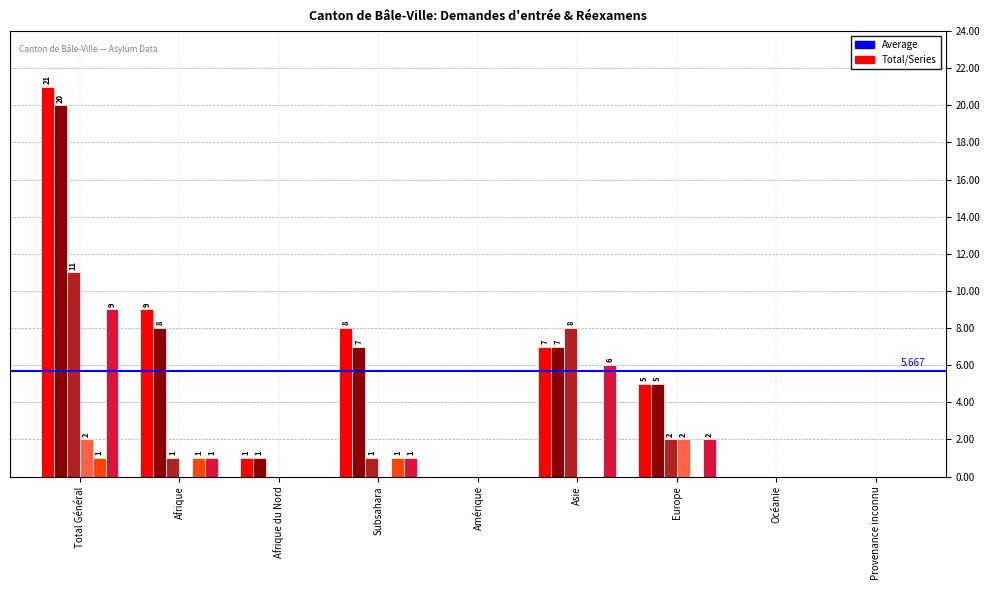

At which category is the sum across all series the highest?

Total Général